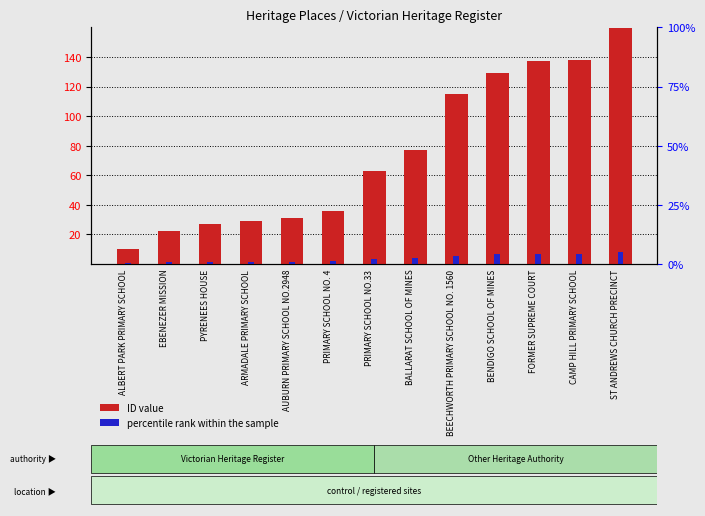

How many data points in ID value are less than 63?

6